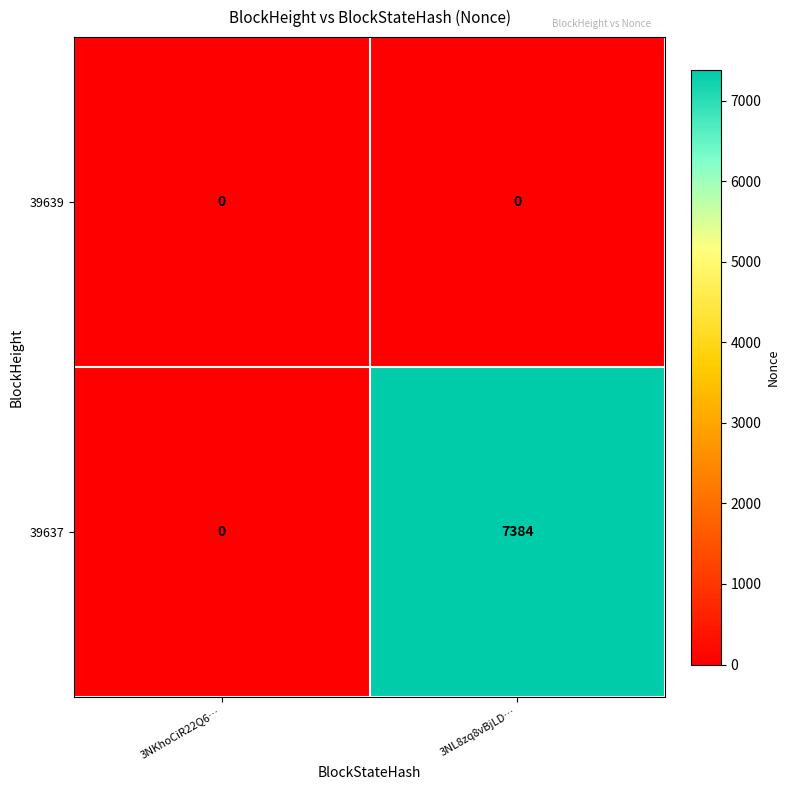

Rank the series at 3NL8zq8vBjLD… from highest to lowest value.

39637, 39639